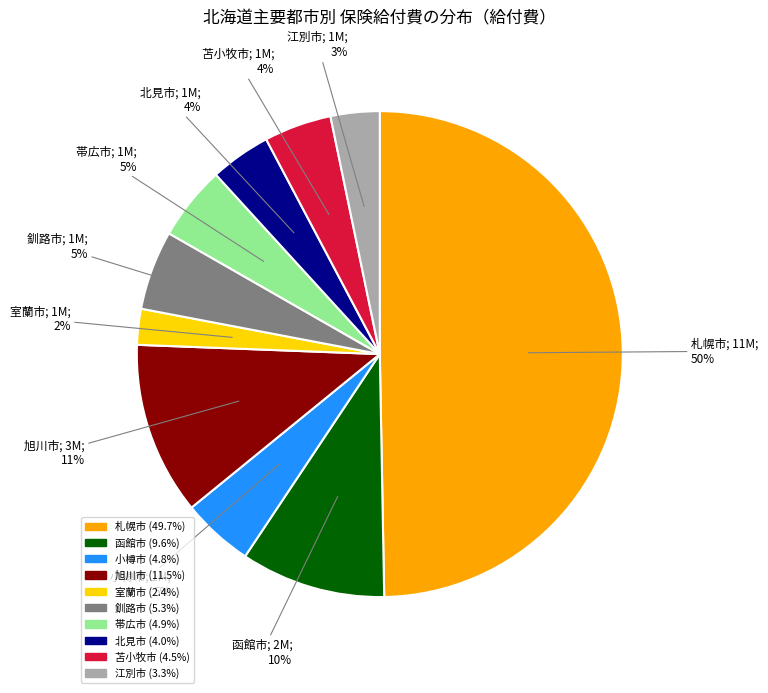

Between 函館市 and 江別市, which is larger?

函館市